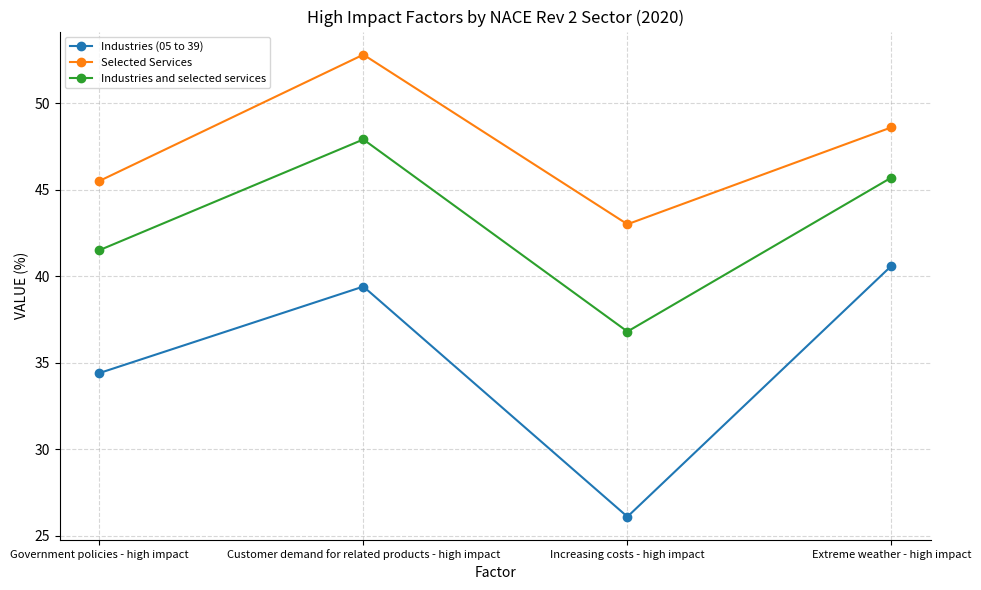

List the series in order of their peak value, lowest first.

Industries (05 to 39), Industries and selected services, Selected Services